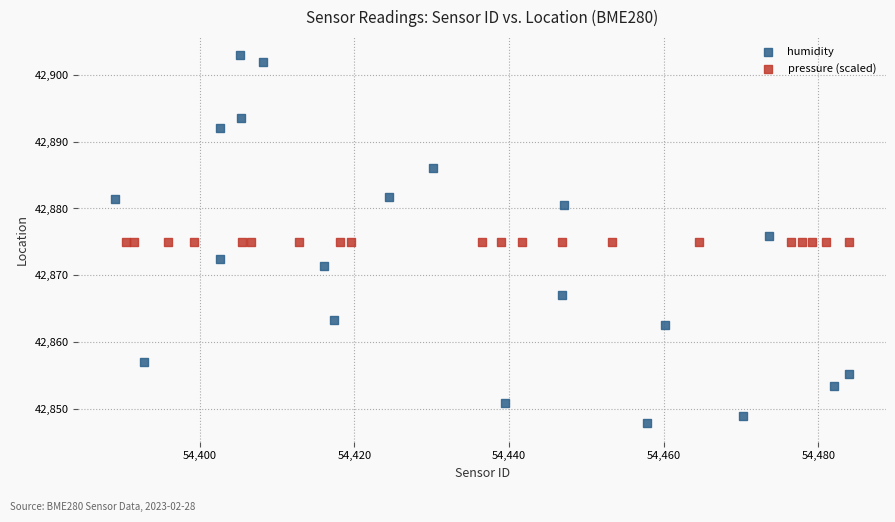

Which series reaches the maximum Y coordinate?

humidity